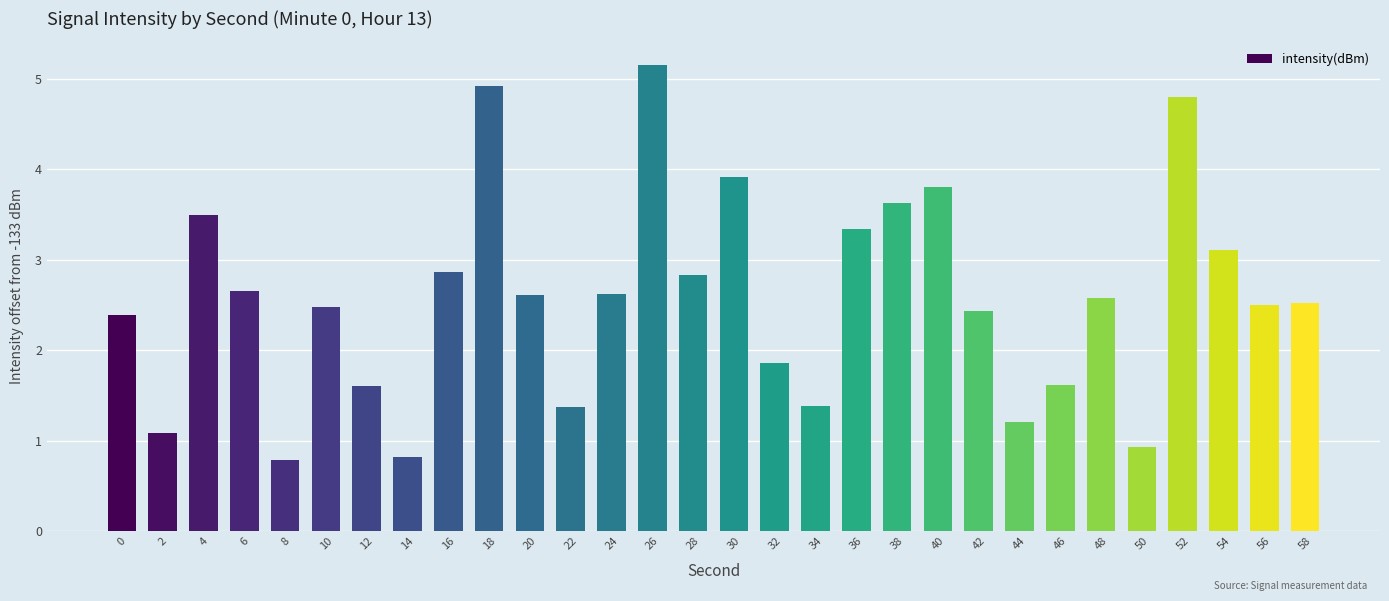

What is the sum of all values?

77.3